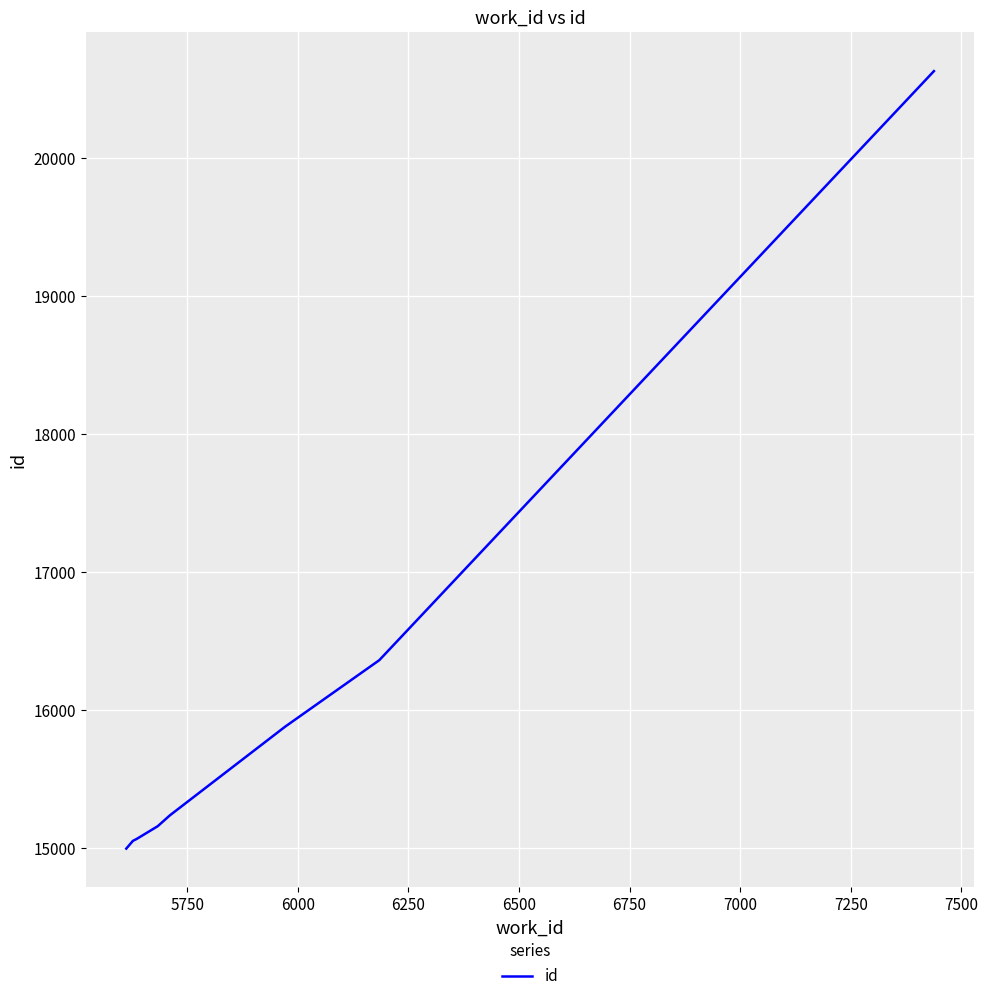

What is the greatest value displayed?

20630